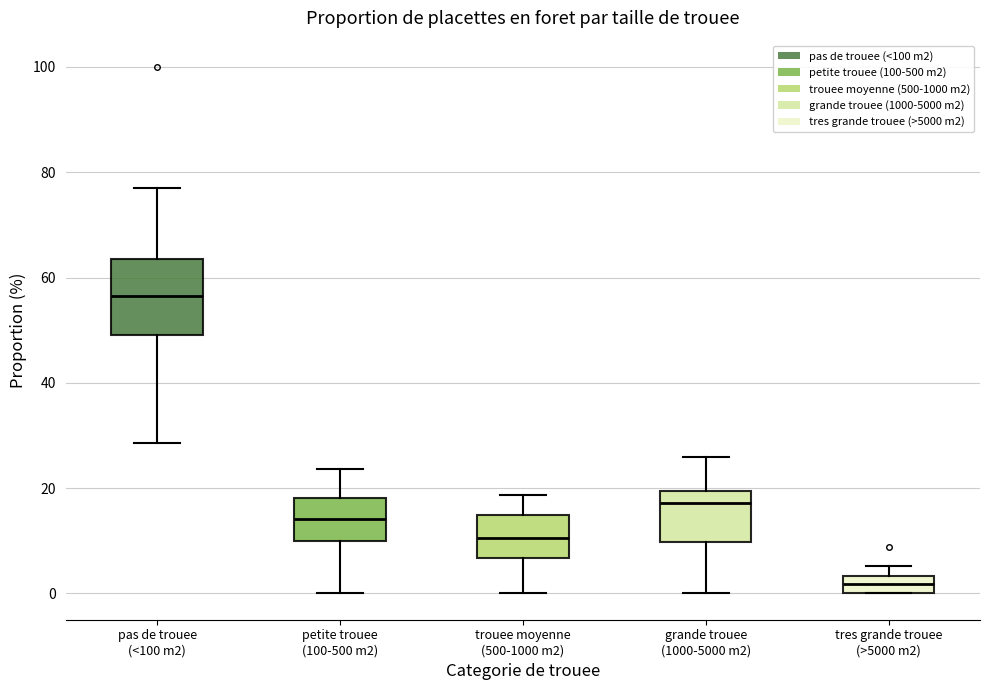

Which box has the lowest median line?

tres grande trouee (>5000 m2)